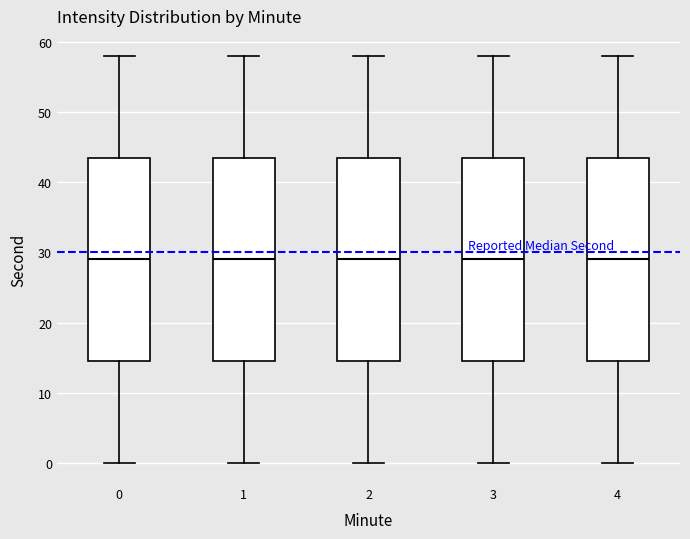

Reading left to right, read every box against the y-axis: the position of its median line, the range the box covers, and the ends of its whiskers. The values are not printed on the chart, so give them approximately, as read against the axis.

0: median 29, box 15 to 44, whiskers 0 to 58
1: median 29, box 15 to 44, whiskers 0 to 58
2: median 29, box 15 to 44, whiskers 0 to 58
3: median 29, box 15 to 44, whiskers 0 to 58
4: median 29, box 15 to 44, whiskers 0 to 58